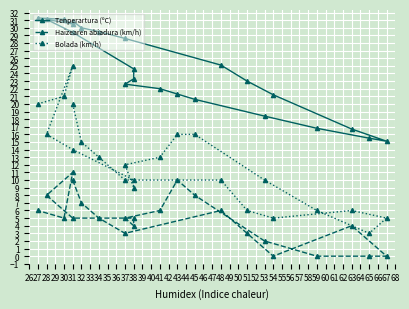

At which category is the sum across all series the highest?

31